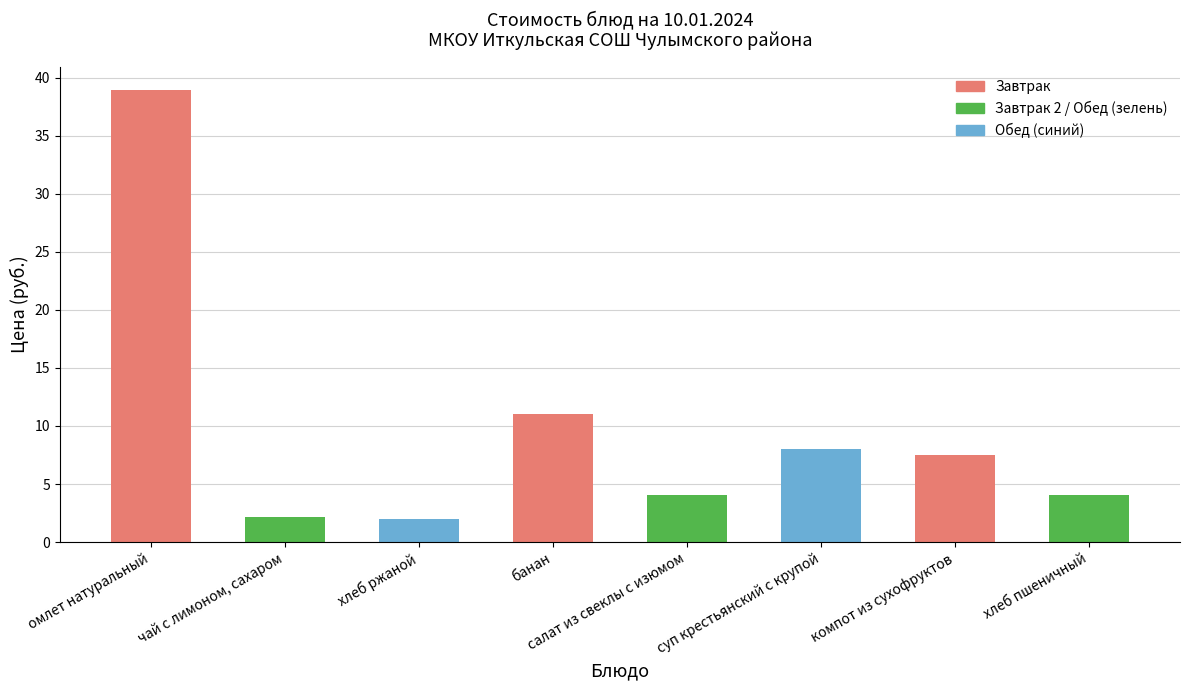

True or false: the data shows 5.2 at банан.

False